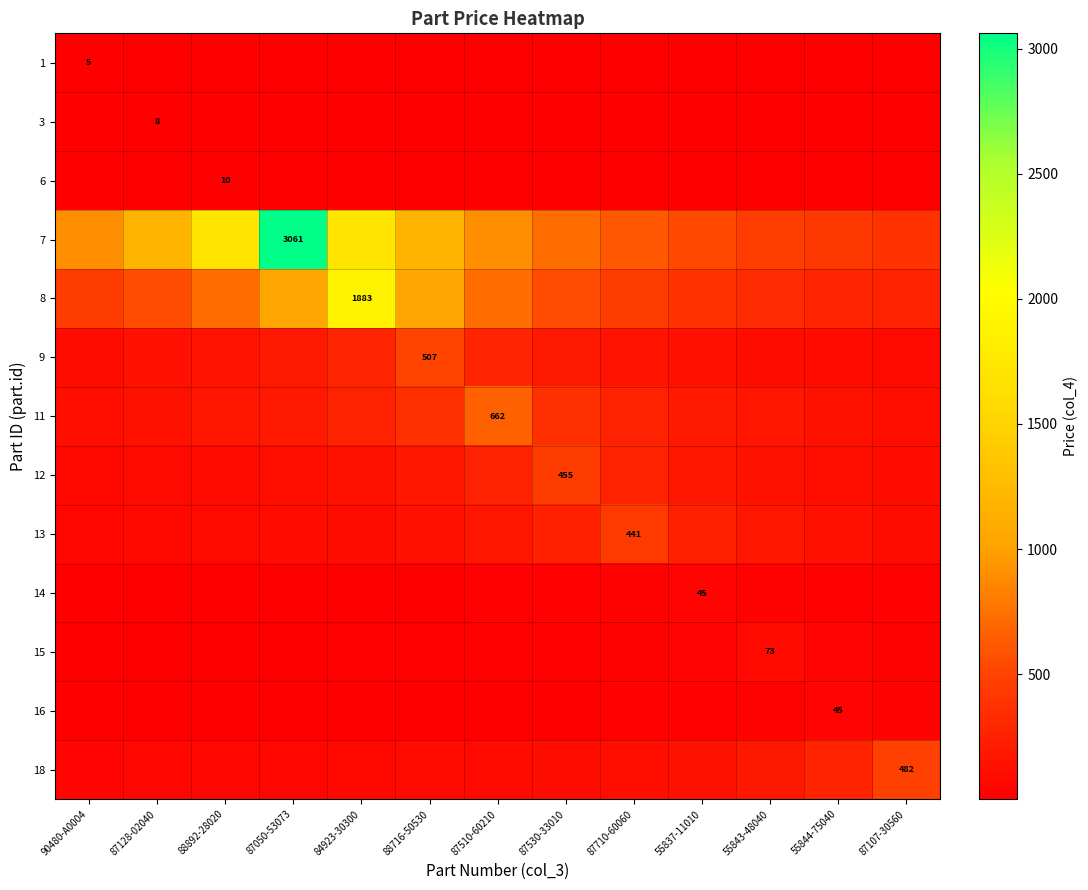

At 87128-02040, list the series in order from smallest to largest.

1, 16, 6, 14, 3, 15, 18, 13, 12, 9, 11, 8, 7